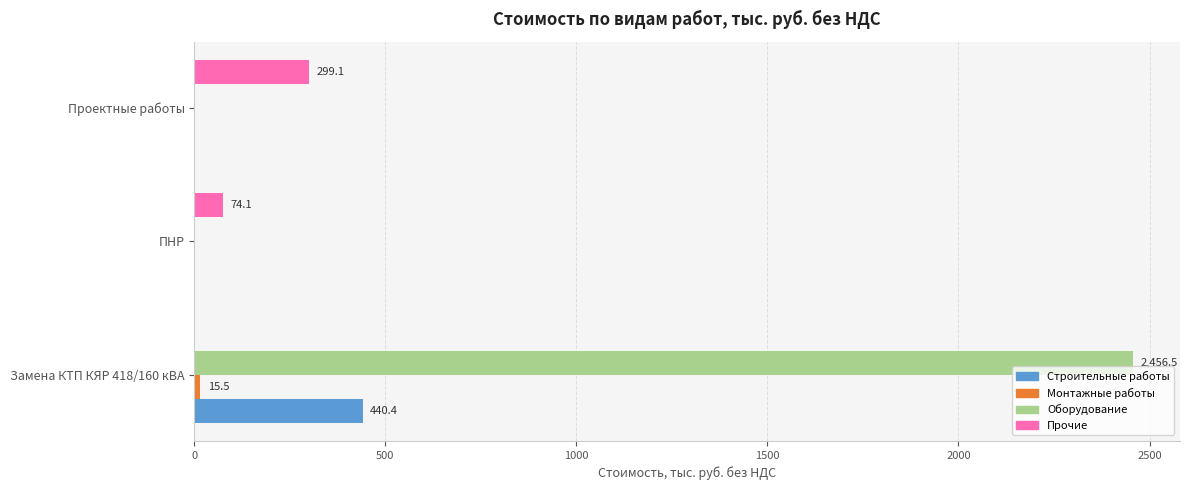

What is the sum of all Прочие values?

373.2